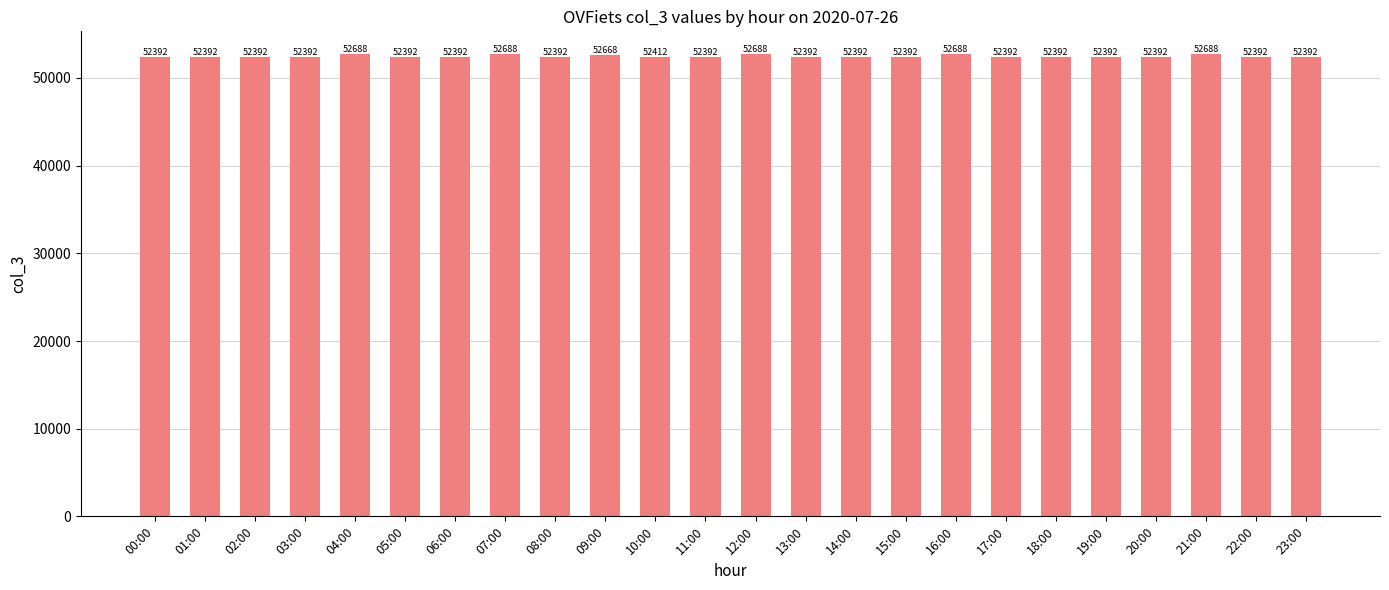

Reading left to right, extract all data points from this chart.

00:00=52392	01:00=52392	02:00=52392	03:00=52392	04:00=52688	05:00=52392	06:00=52392	07:00=52688	08:00=52392	09:00=52668	10:00=52412	11:00=52392	12:00=52688	13:00=52392	14:00=52392	15:00=52392	16:00=52688	17:00=52392	18:00=52392	19:00=52392	20:00=52392	21:00=52688	22:00=52392	23:00=52392